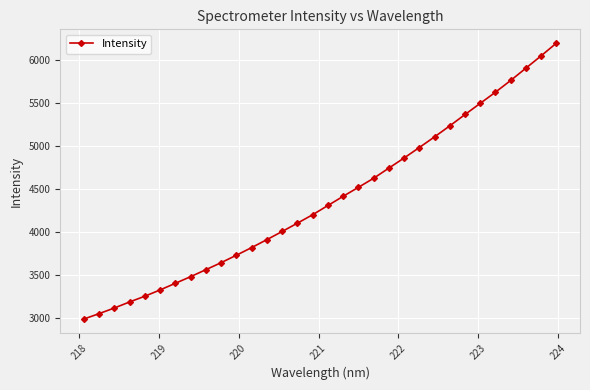

What is the sum of all values?

139900.9